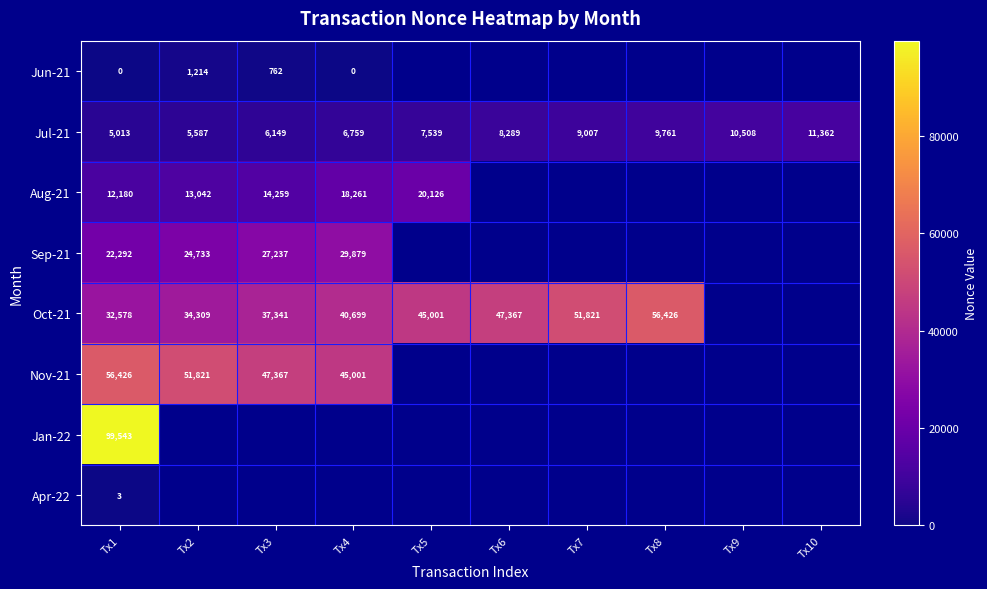

At which category is the sum across all series the highest?

Tx1